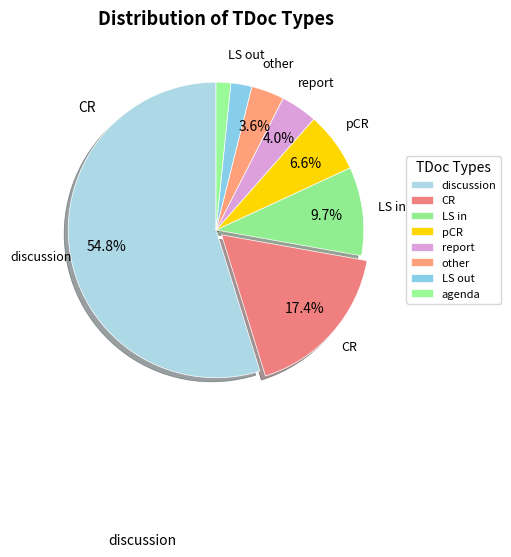

What is the smallest slice in the pie chart?

agenda